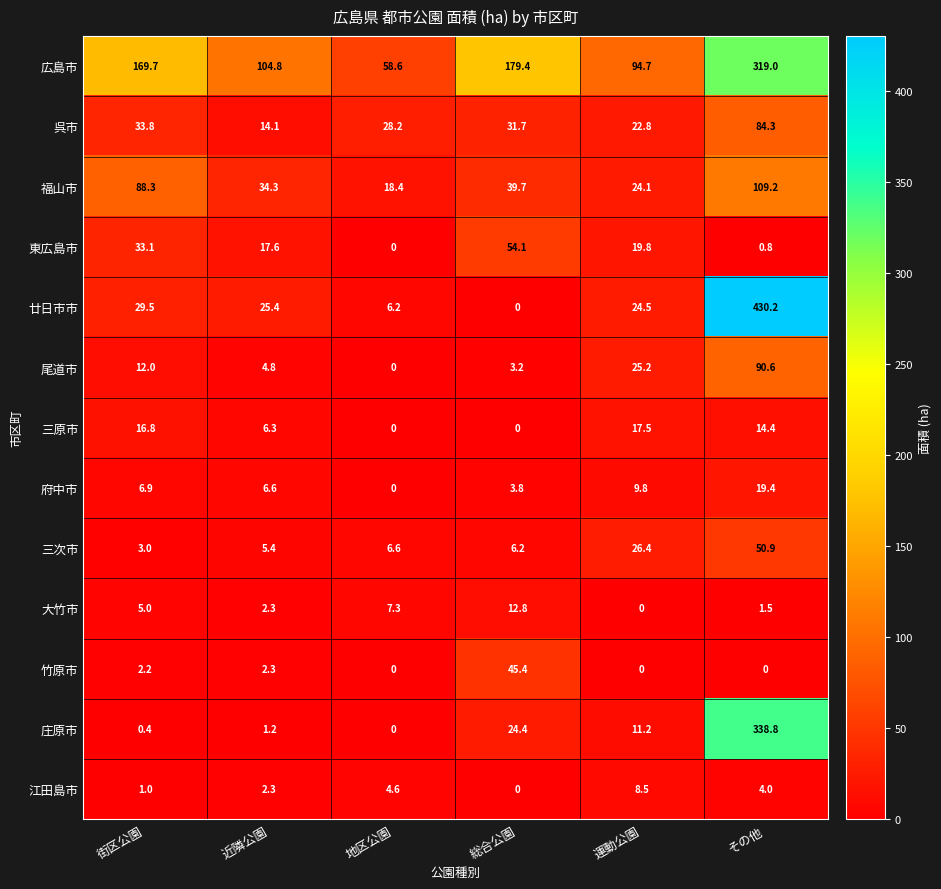

Which series has the largest range (max minus min)?

廿日市市